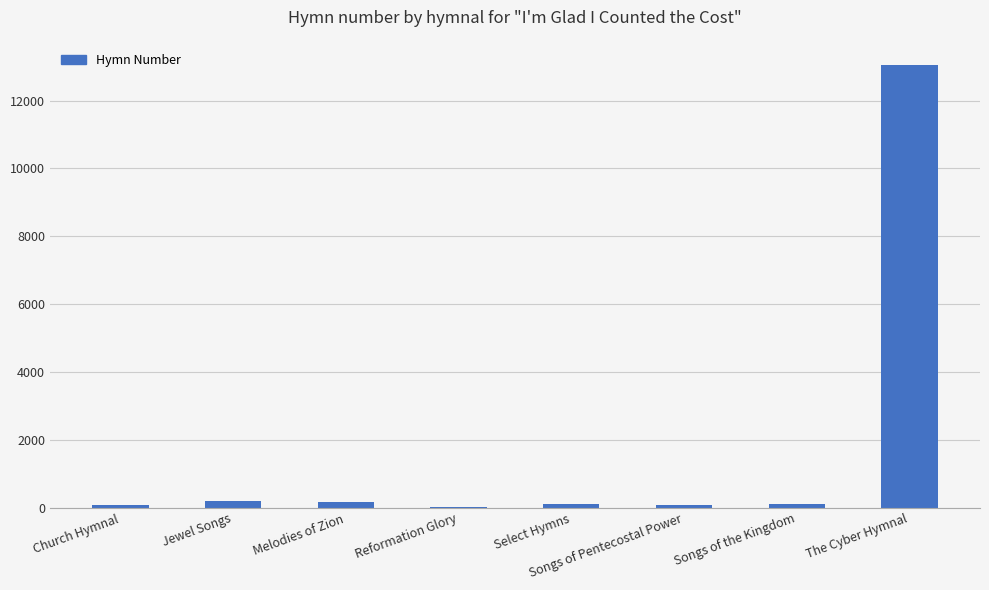

How many series are shown in this chart?

1